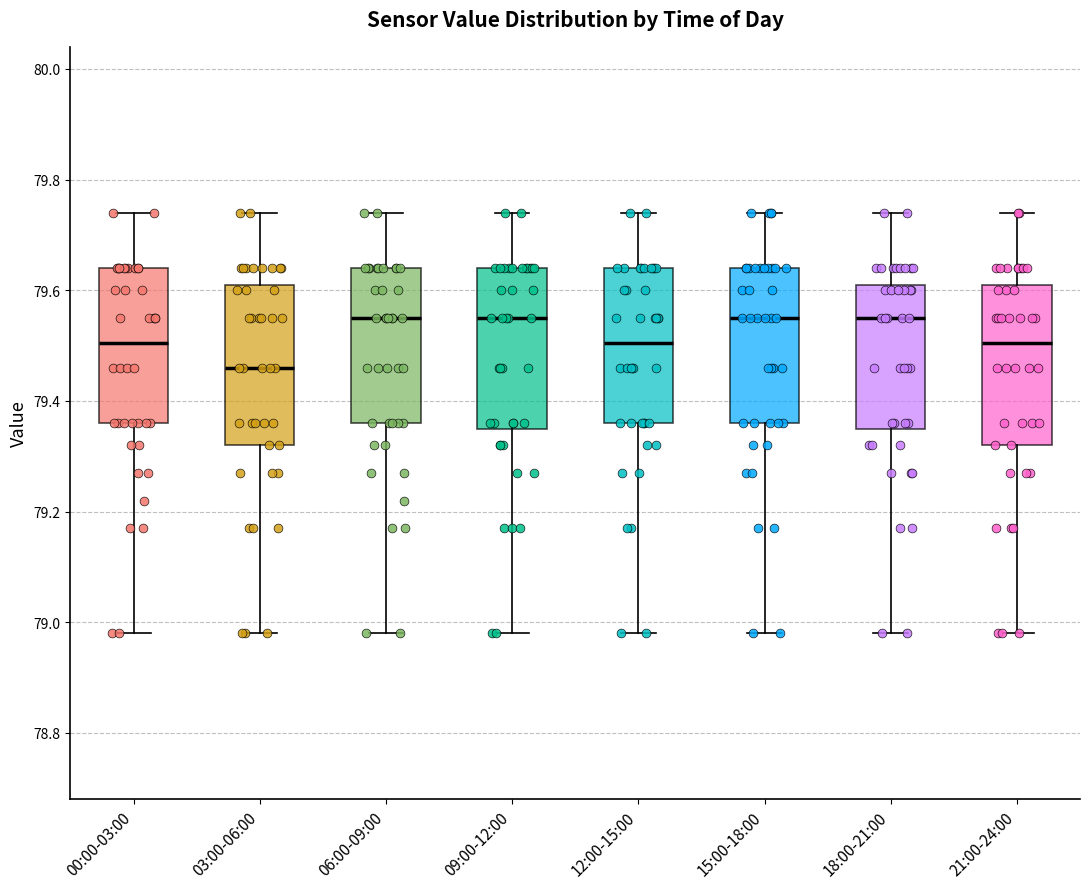

Reading left to right, transcribe this box plot: for each box, give where its median line is, the range the box spans, and where its two whiskers end, as read against the y-axis. The values are not printed on the chart, so give them approximately, as read against the axis.

00:00-03:00: median 79.50, box 79.36 to 79.64, whiskers 78.98 to 79.74
03:00-06:00: median 79.46, box 79.32 to 79.62, whiskers 78.98 to 79.74
06:00-09:00: median 79.56, box 79.36 to 79.64, whiskers 78.98 to 79.74
09:00-12:00: median 79.56, box 79.36 to 79.64, whiskers 78.98 to 79.74
12:00-15:00: median 79.50, box 79.36 to 79.64, whiskers 78.98 to 79.74
15:00-18:00: median 79.56, box 79.36 to 79.64, whiskers 78.98 to 79.74
18:00-21:00: median 79.56, box 79.36 to 79.62, whiskers 78.98 to 79.74
21:00-24:00: median 79.50, box 79.32 to 79.62, whiskers 78.98 to 79.74